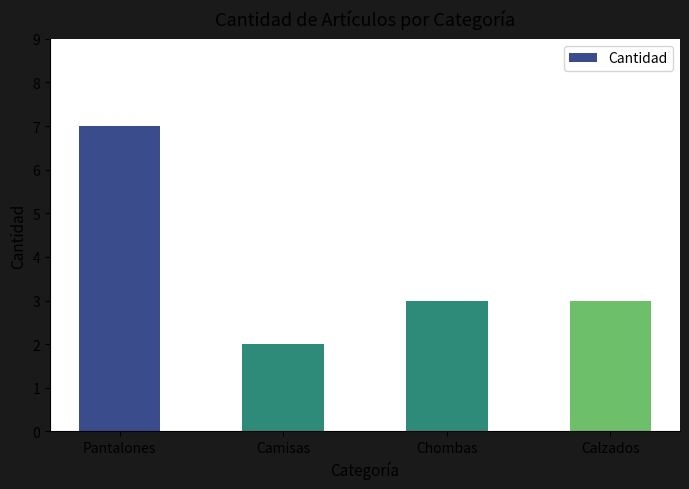

Which category has the highest value across all series?

Pantalones